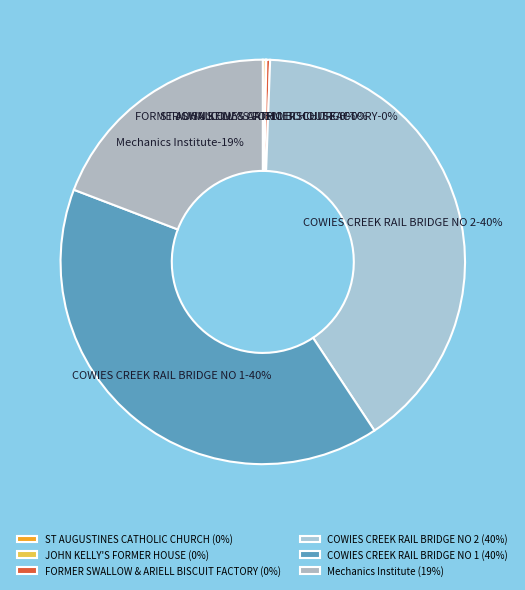

To the nearest percent, what is the difference between the largest and smallest slice percentages?

40%